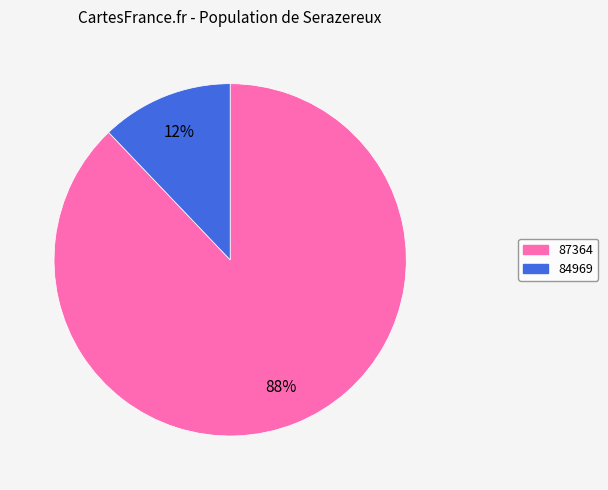

Which has a higher value, 84969 or 87364?

87364